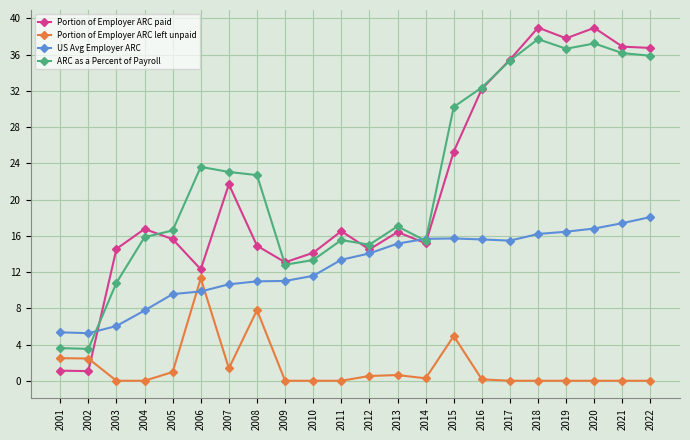

Which series has the largest range (max minus min)?

Portion of Employer ARC paid